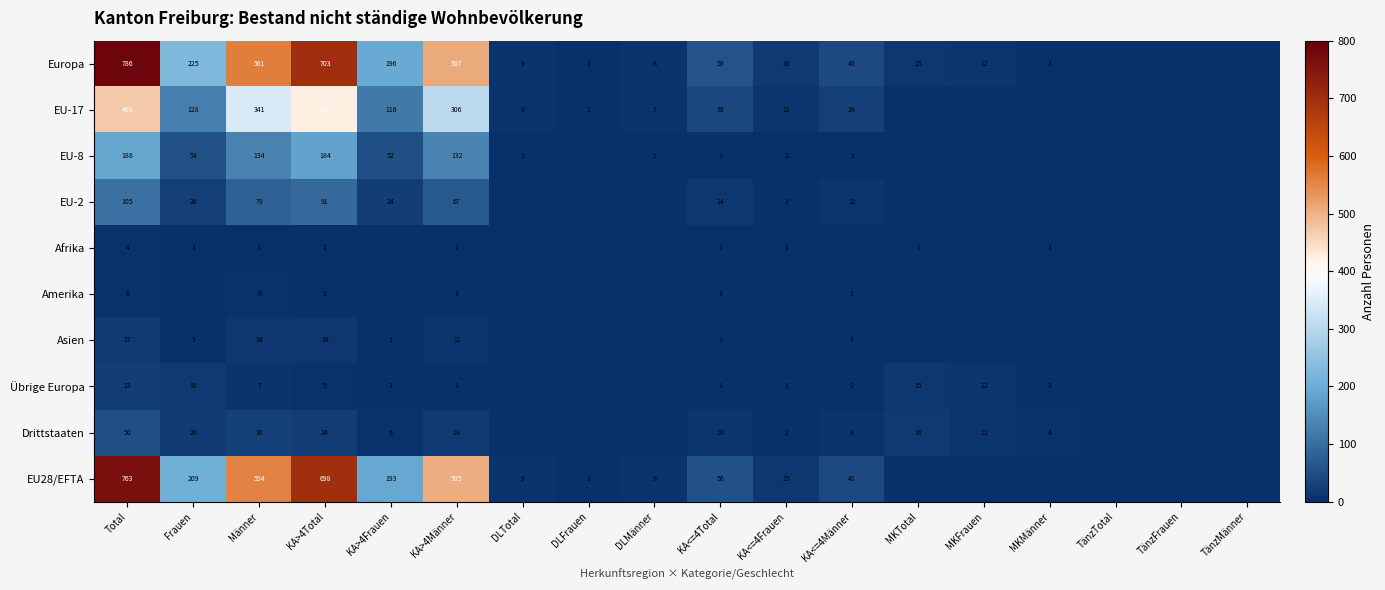

What is the difference between the Amerika values at Total and KA<=4Total?

3